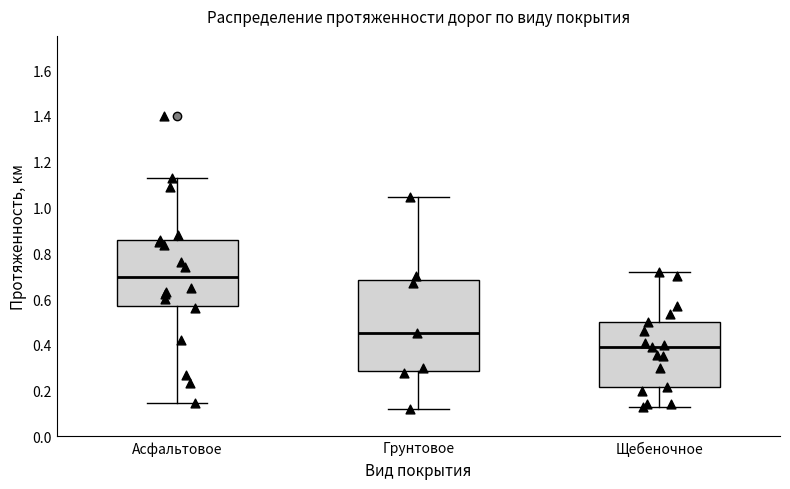

Which box is the tallest, from its lower edge to its upper edge?

Грунтовое